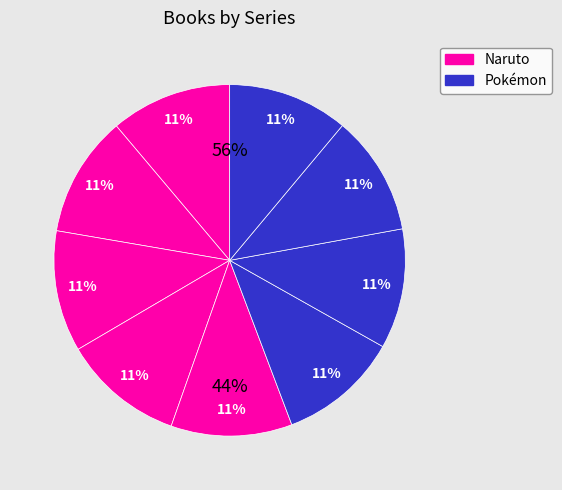

Which slice is the smallest?

7